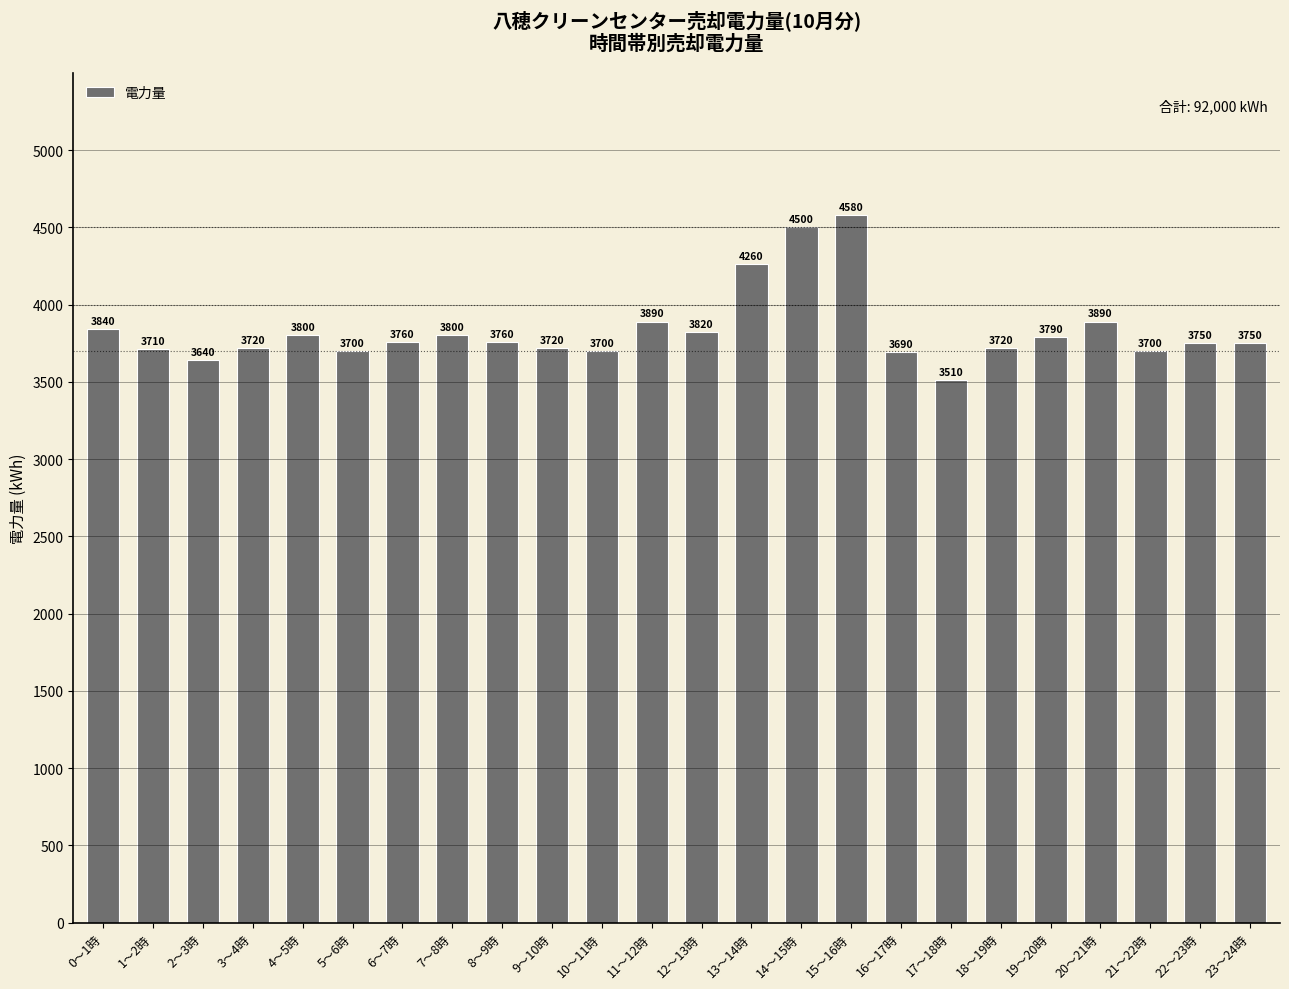

Is it true that the value at 12～13時 is 3820?

True